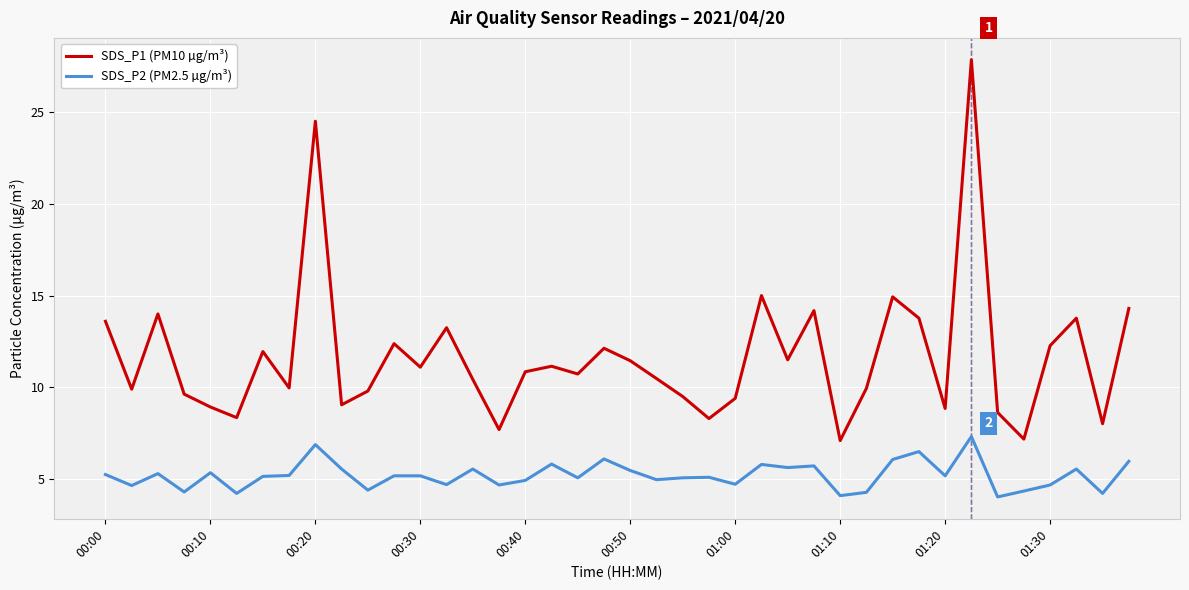

True or false: SDS_P2 (PM2.5 µg/m³) and SDS_P1 (PM10 µg/m³) cross at least once.

False